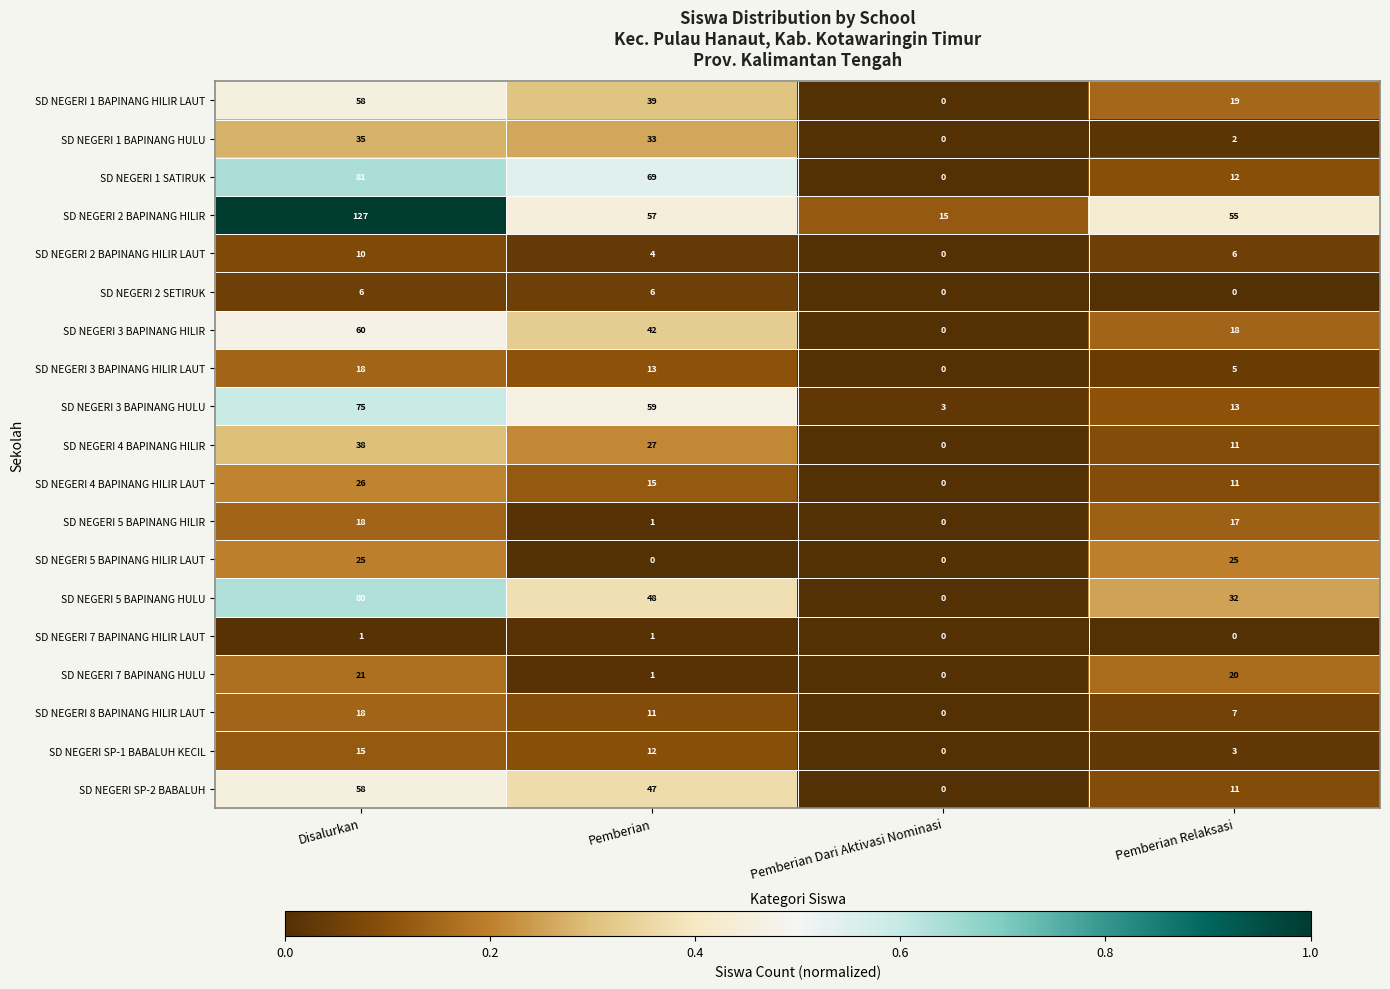

The SD NEGERI SP-2 BABALUH series shows 11 at Pemberian Relaksasi. True or false?

True